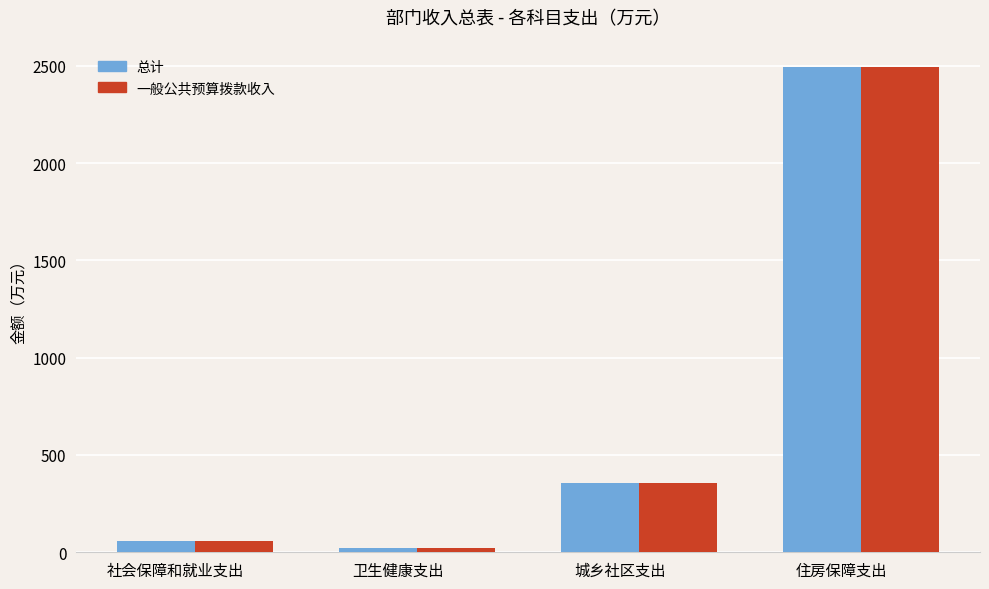

Rank the categories by 一般公共预算拨款收入 value from lowest to highest.

卫生健康支出, 社会保障和就业支出, 城乡社区支出, 住房保障支出